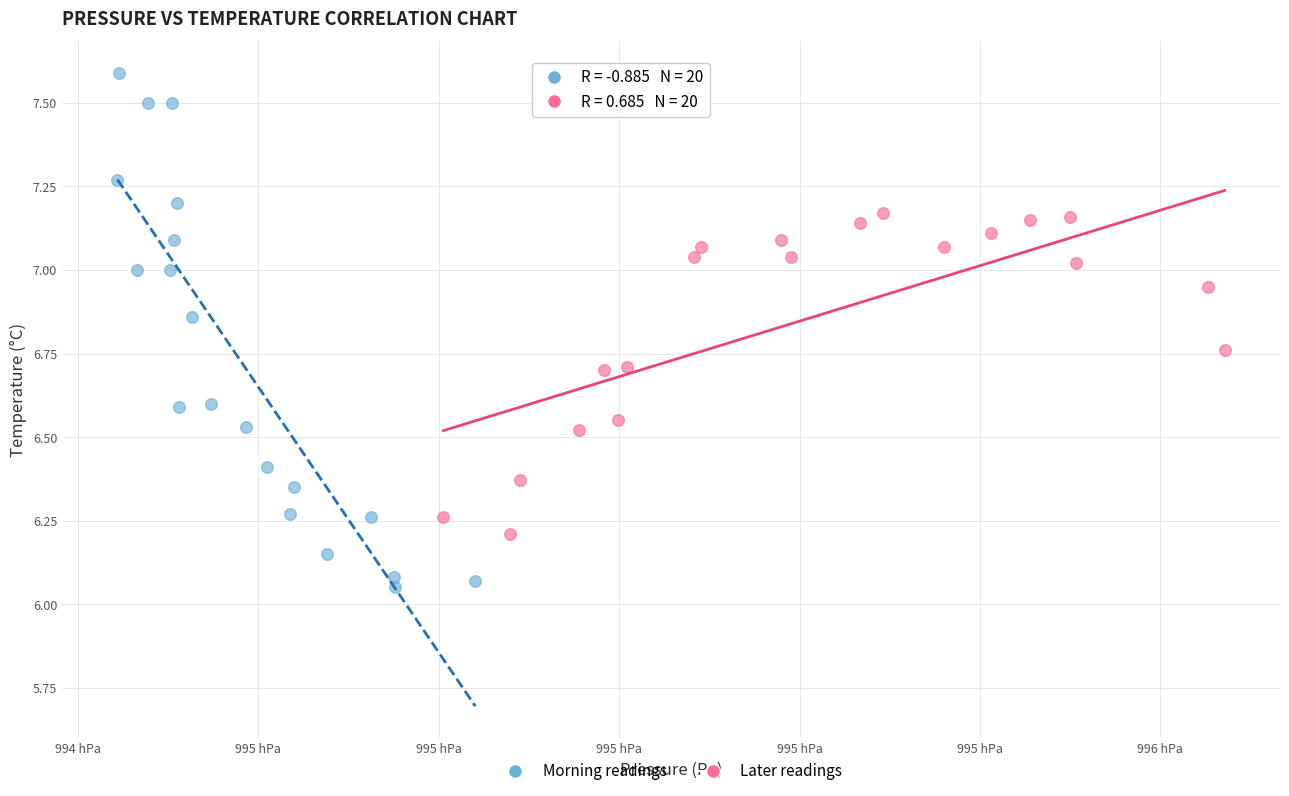

Which series contains the lowest Y value?

Morning readings